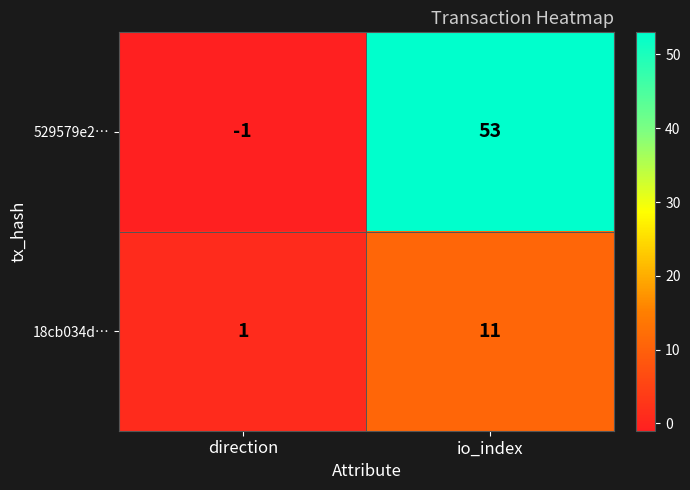

What is the greatest value displayed?

53